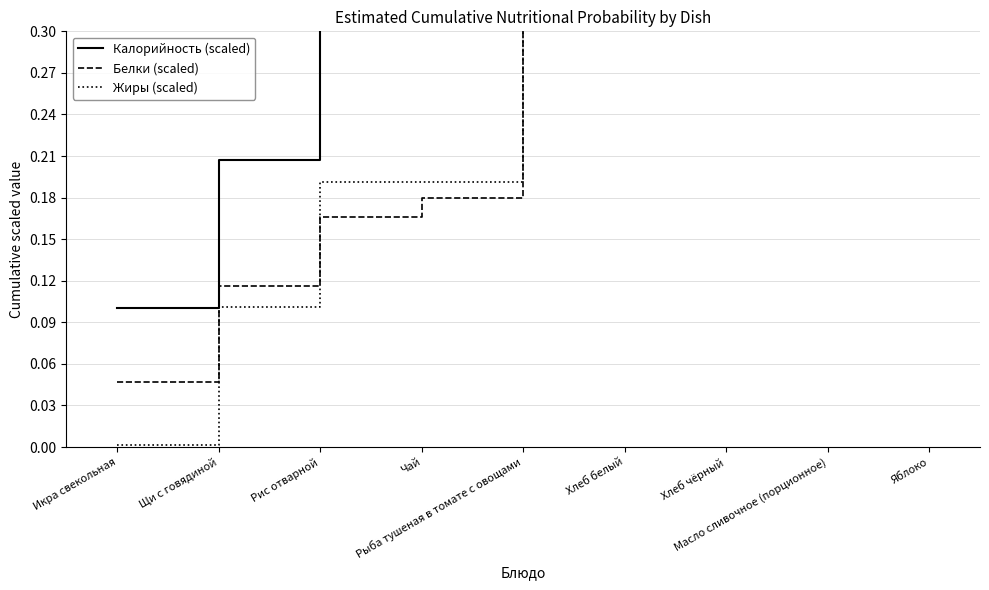

Rank the series by their average value, from lowest to highest.

Белки (scaled), Жиры (scaled), Калорийность (scaled)